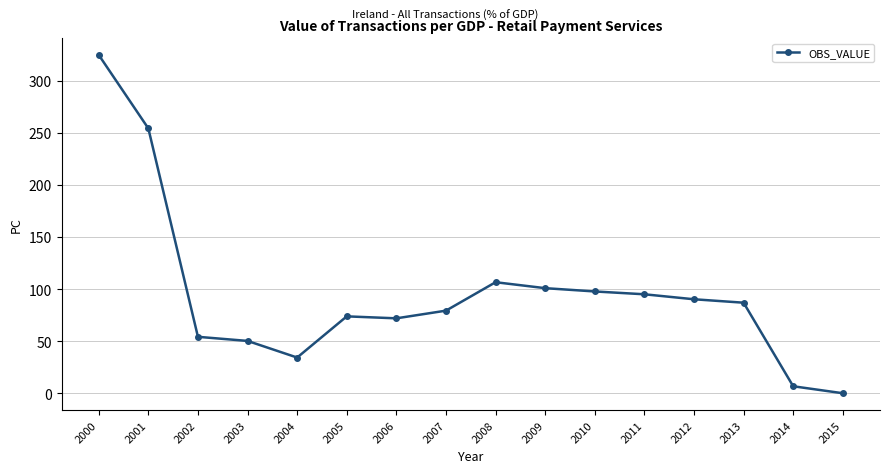

What is the difference between the maximum and minimum values?

324.9